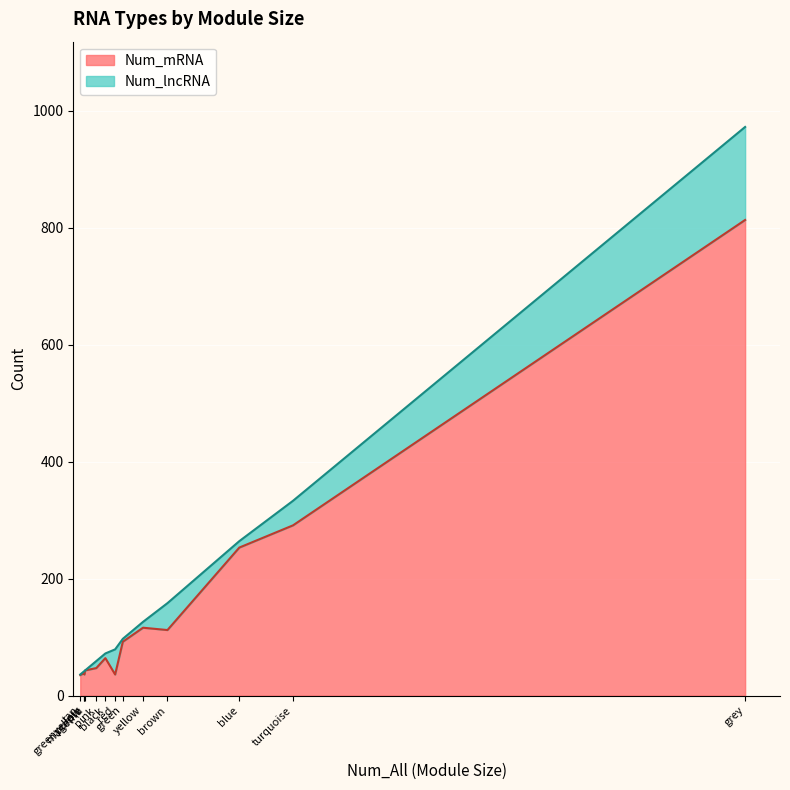

How many times do Num_lncRNA and Num_mRNA cross each other?

2